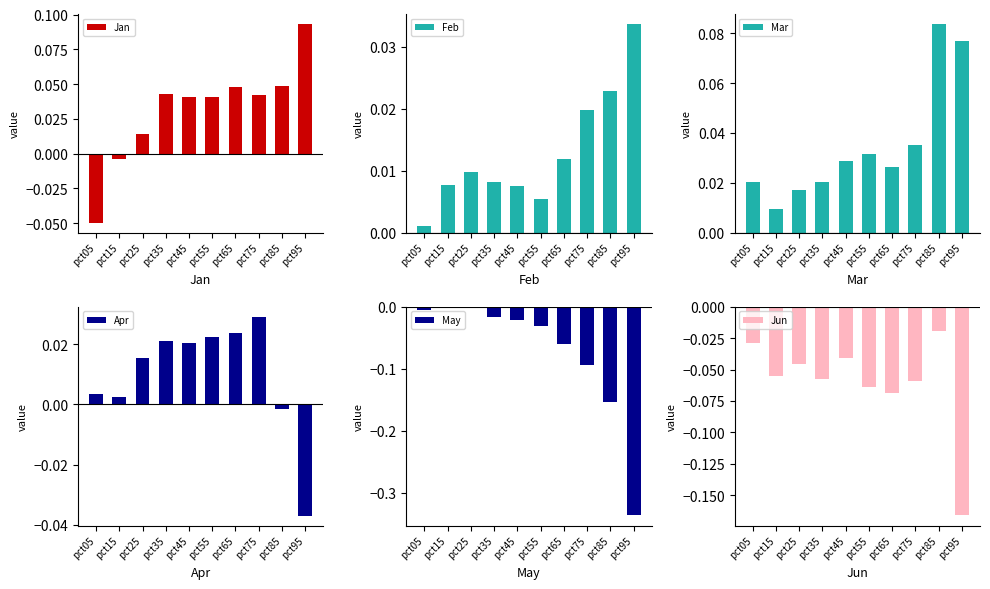

How many bars are there in total?

60